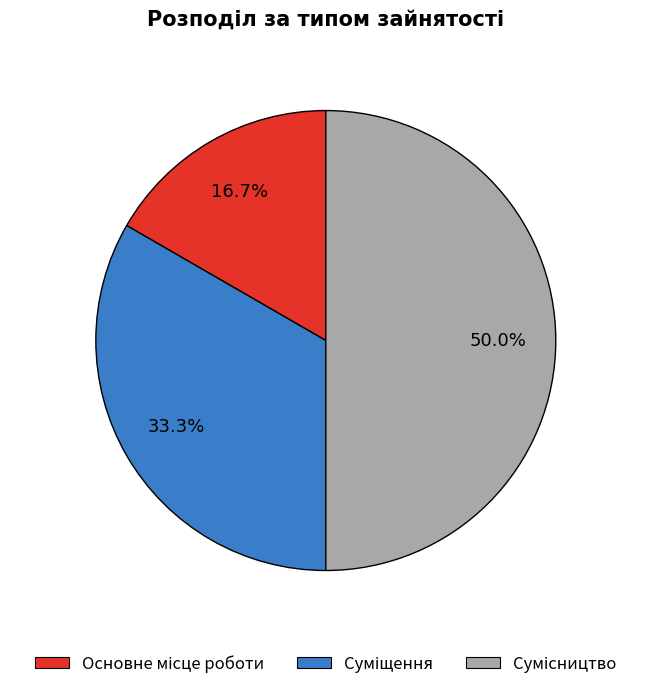

How many slices are in this pie chart?

3